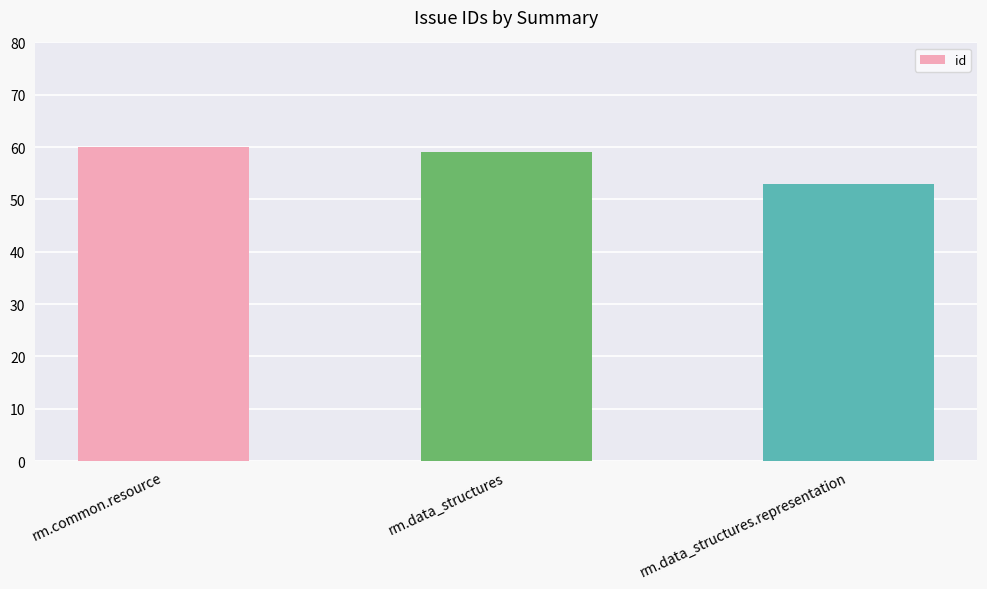

Reading left to right, what are all the values shown in this chart?

60	59	53